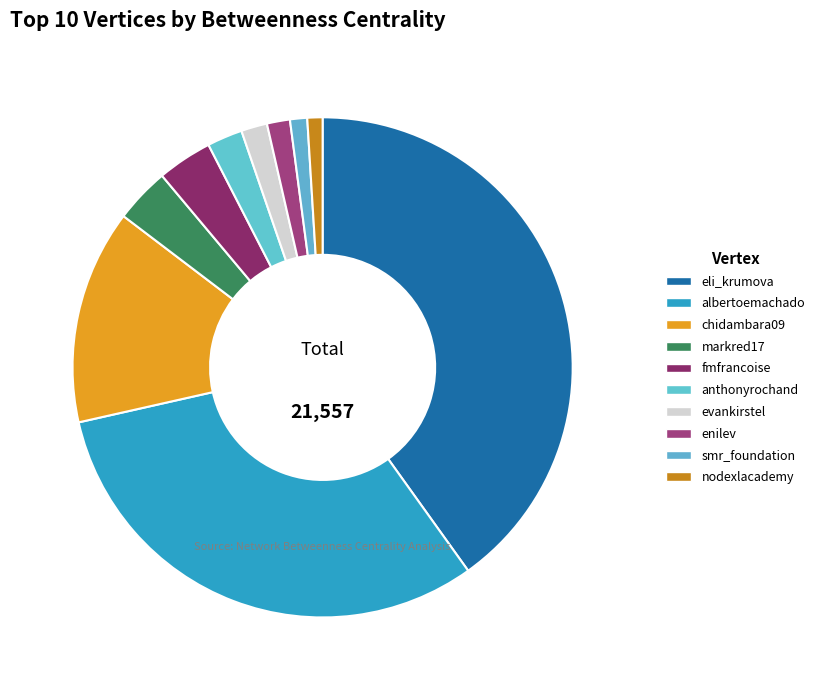

What percentage do albertoemachado and evankirstel together represent?

33.0%